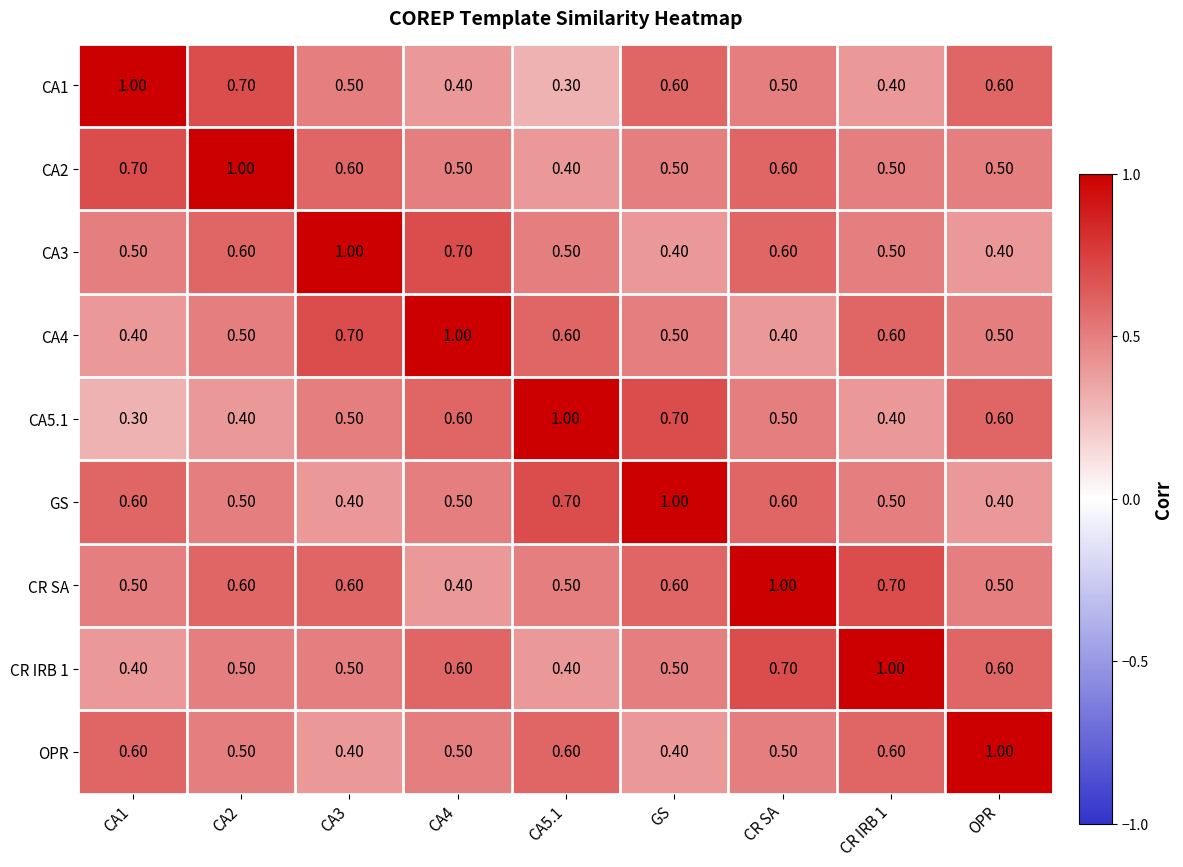

What is the difference between the maximum and minimum values in the OPR series?

0.6